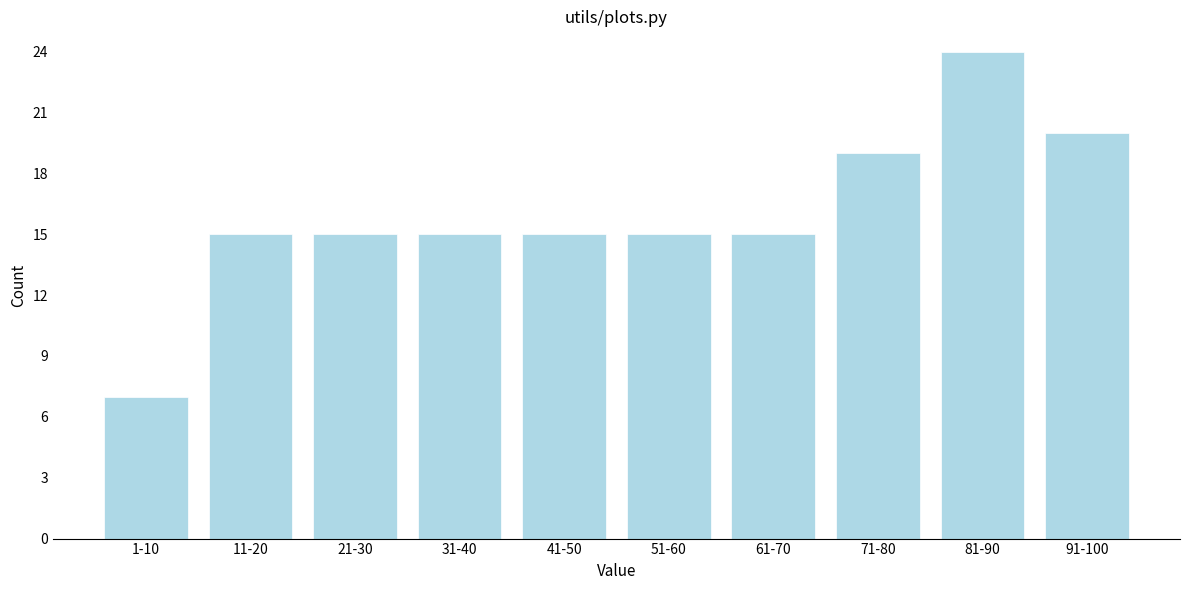

Reading left to right, list all the values displayed in this chart.

1-10=7	11-20=15	21-30=15	31-40=15	41-50=15	51-60=15	61-70=15	71-80=19	81-90=24	91-100=20